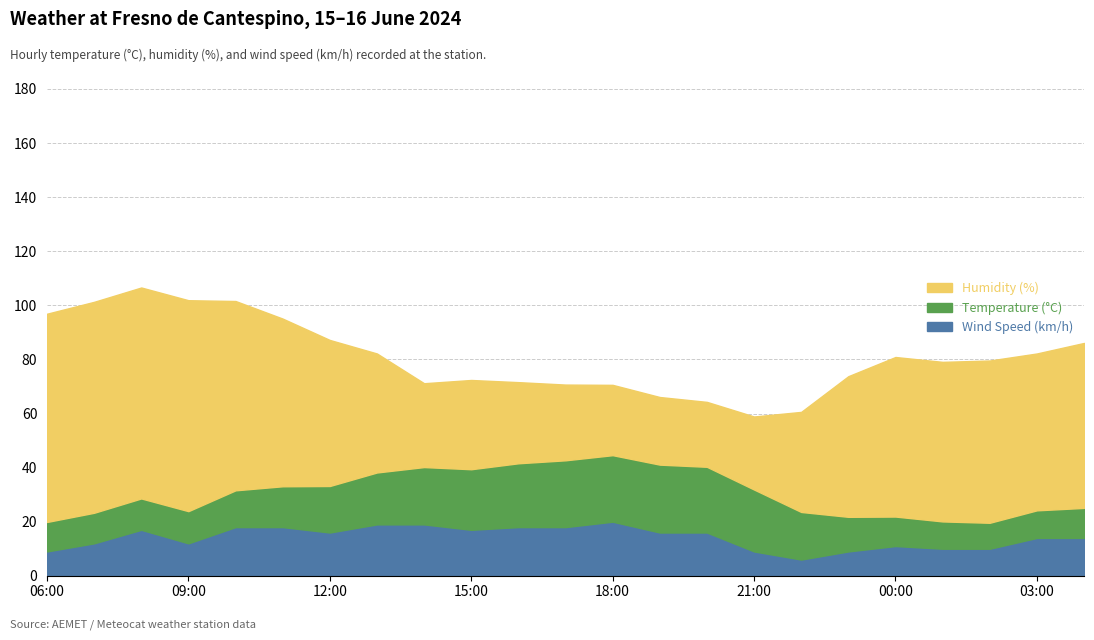

True or false: Humidity (%) has a value of 26.0 at 18:00.

True